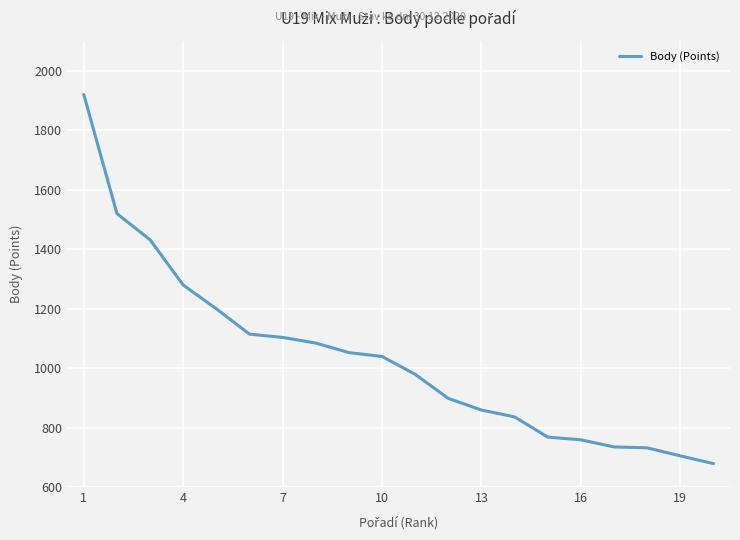

What is the smallest value displayed?

680